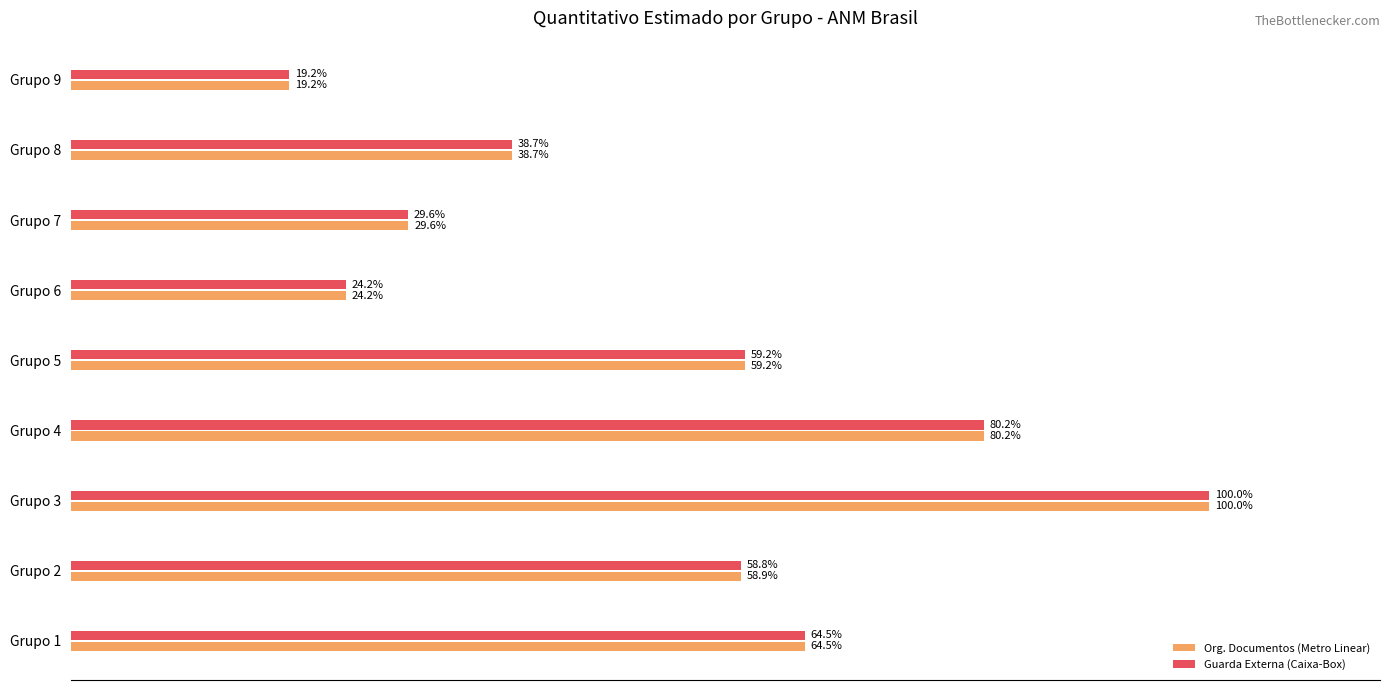

At which label is Guarda Externa (Caixa-Box) closest to 59?

Grupo 2